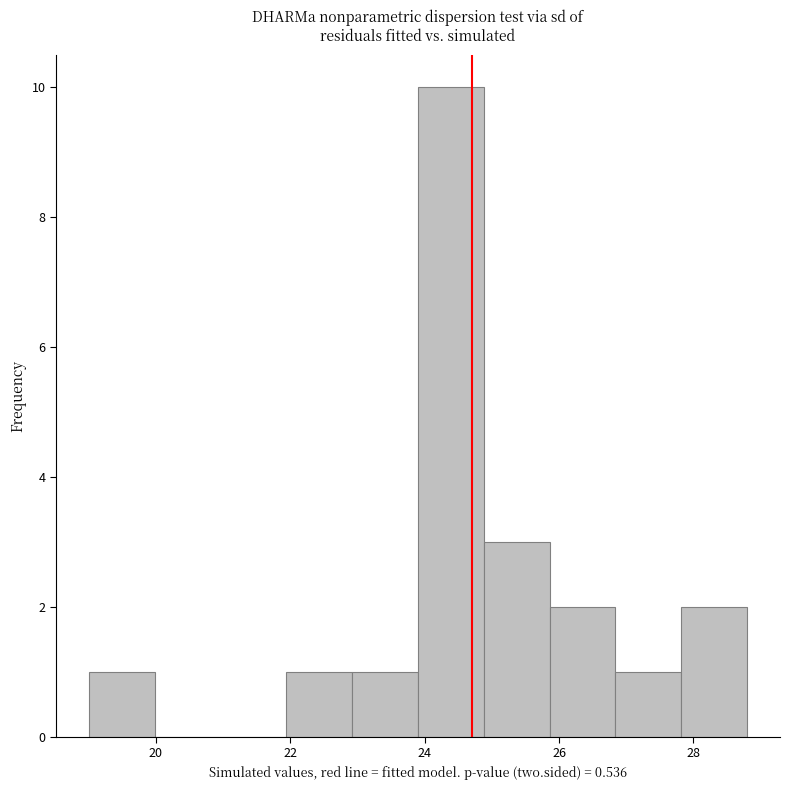

Which range on the x-axis has the tallest bar?

23.90 to 24.88